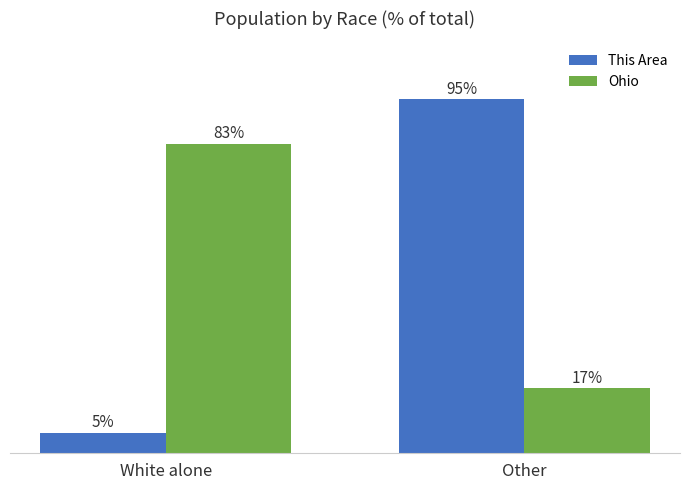

What is the label of the 2nd bar from the right?

White alone